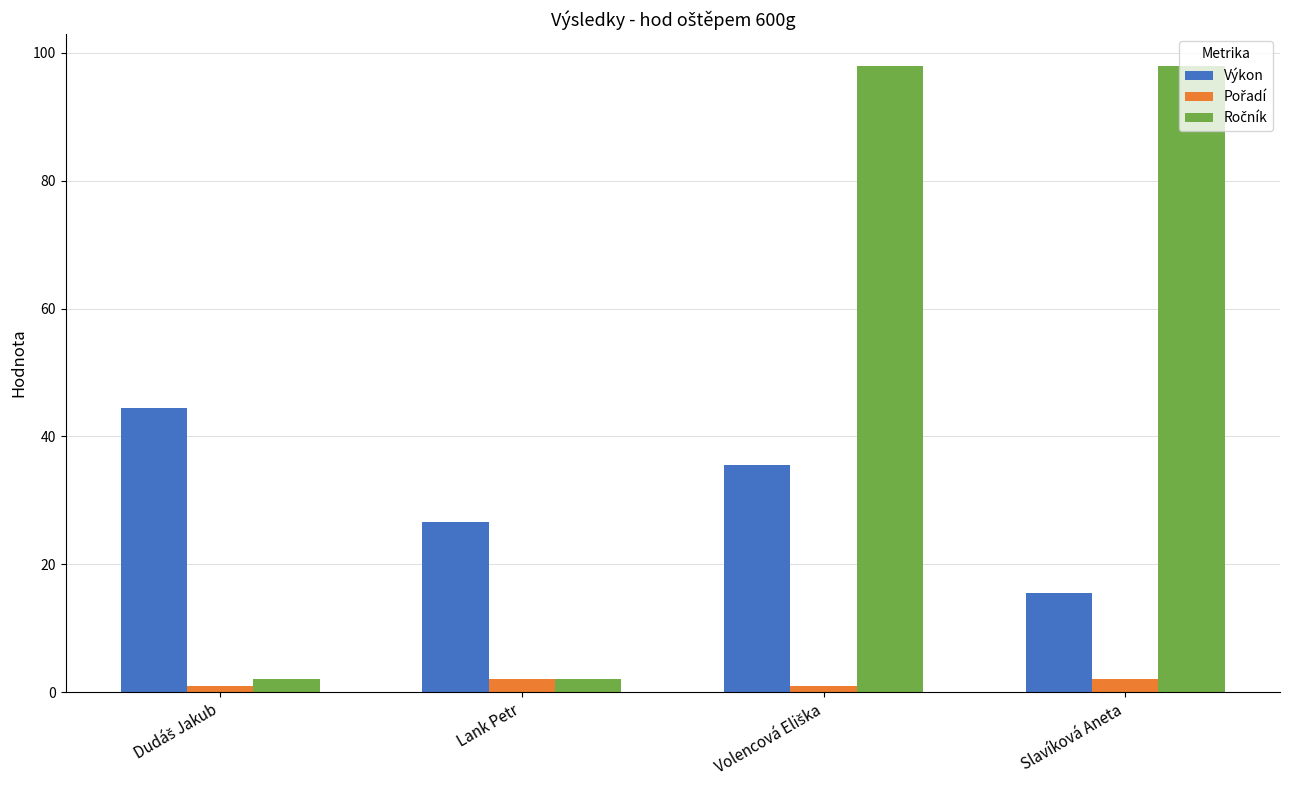

Where is Výkon nearest to the value 29?

Lank Petr